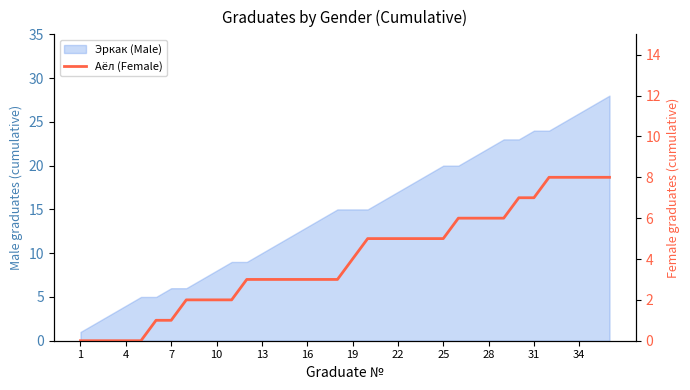

True or false: the data has more than 2 interior local peaks.

False